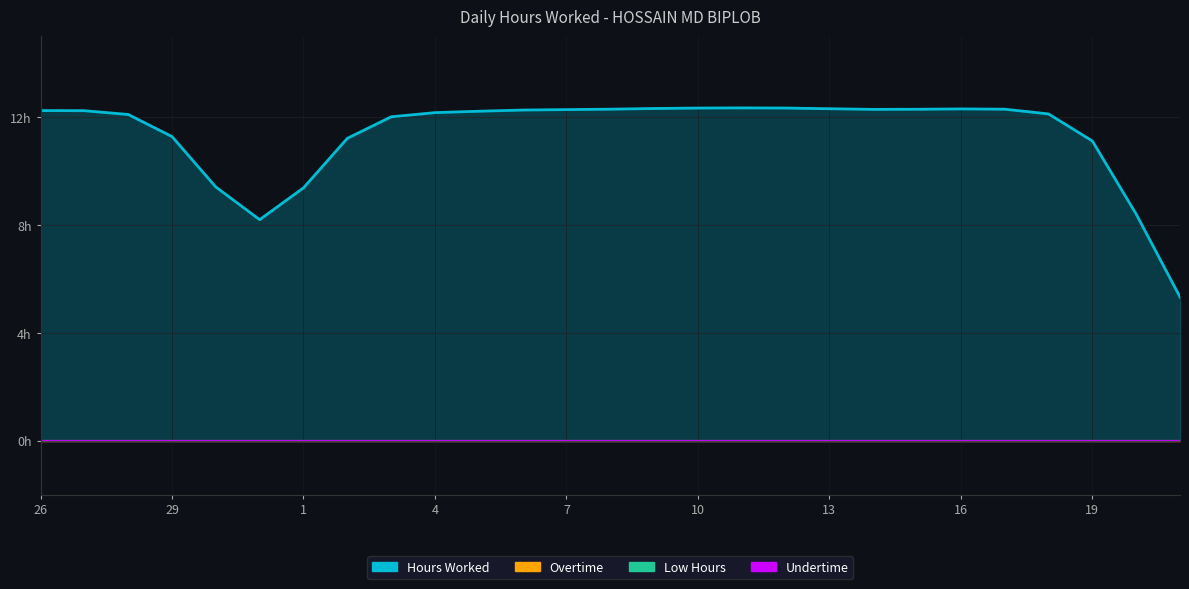

True or false: Overtime has more than 0 points higher than both neighbors.

False